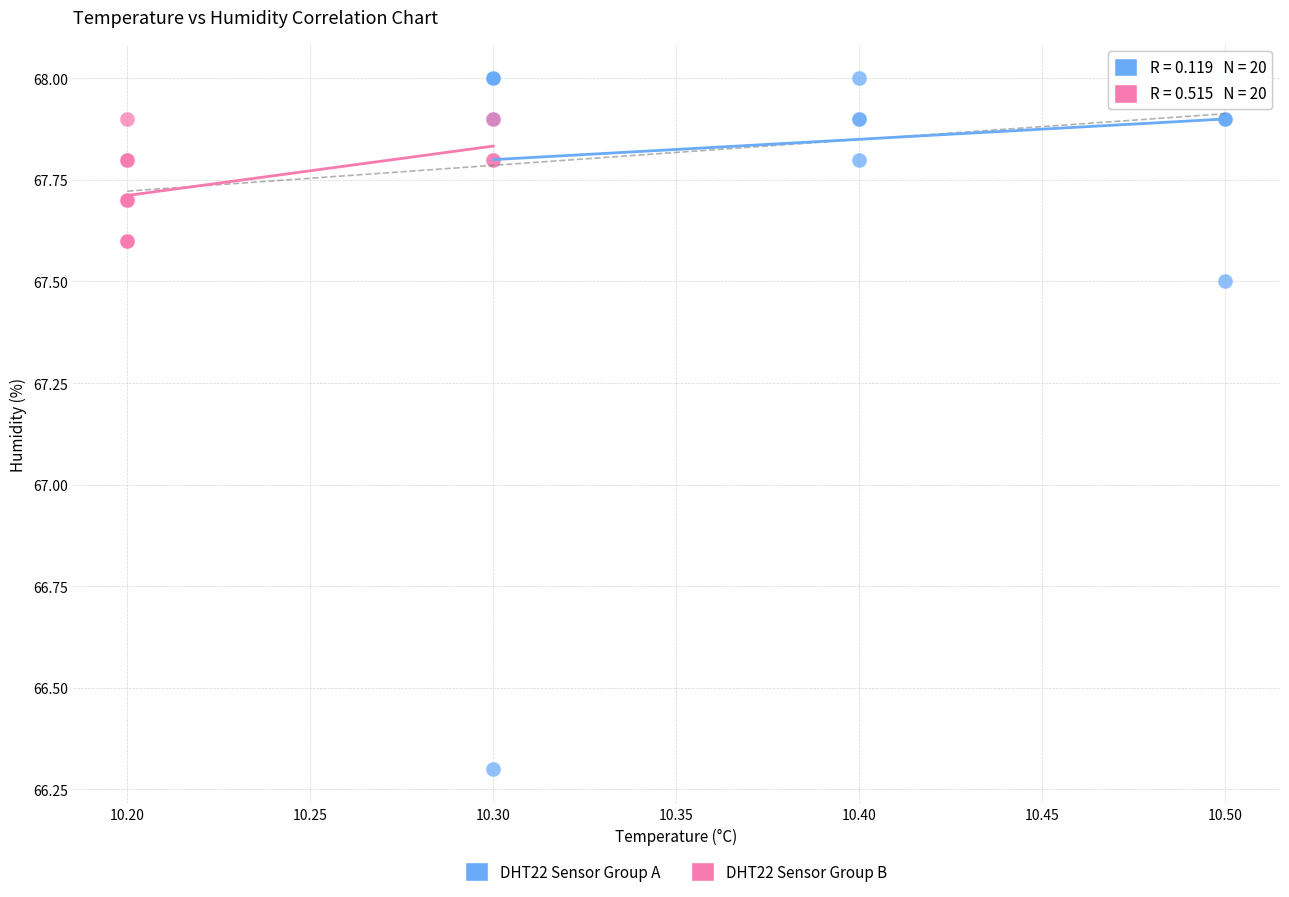

Which series reaches the minimum Y coordinate?

DHT22 Sensor Group A